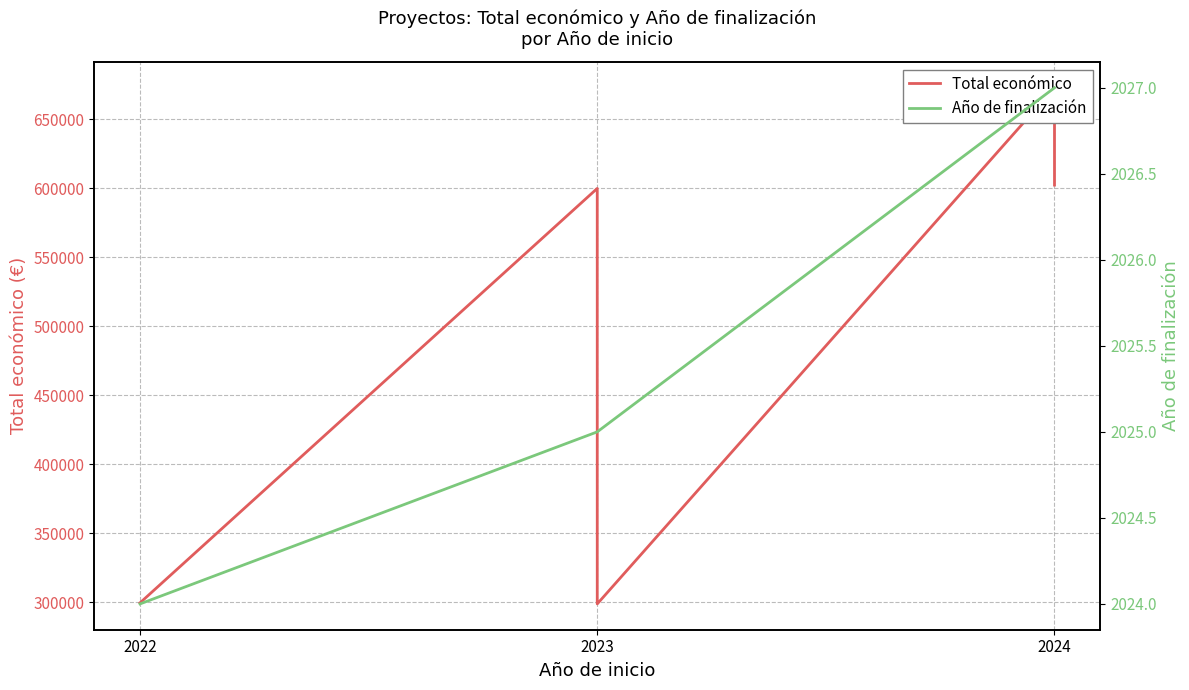

Rank the series by their maximum value, from lowest to highest.

Año de finalización, Total económico